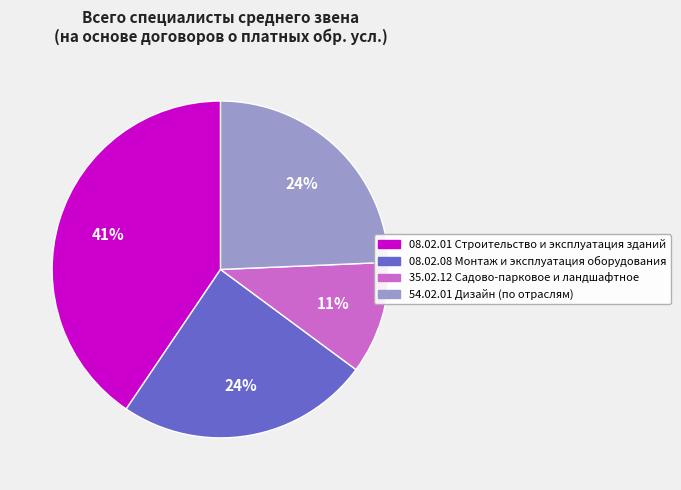

To the nearest percent, what percentage of the pie is 54.02.01 Дизайн (по отраслям)?

24%